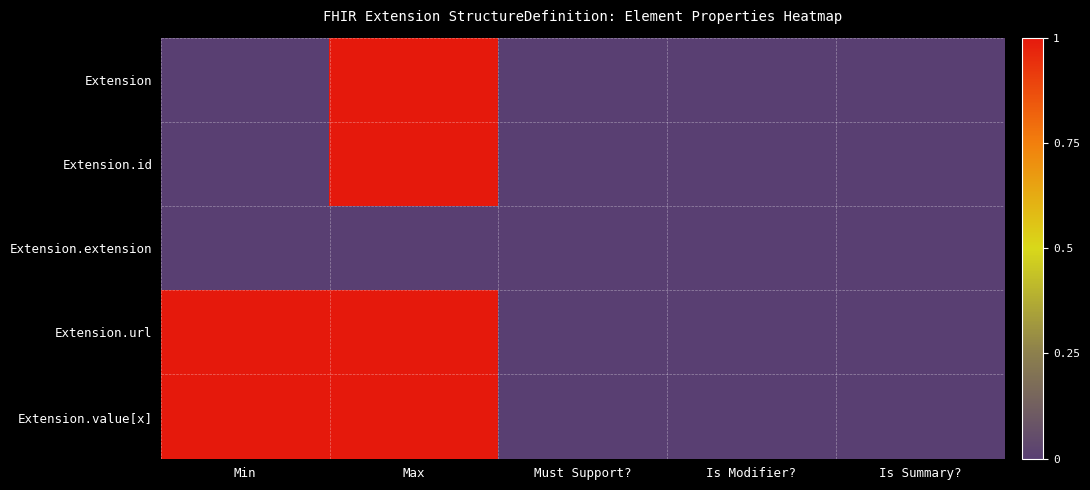

Which series has the largest total across all categories?

Extension.url